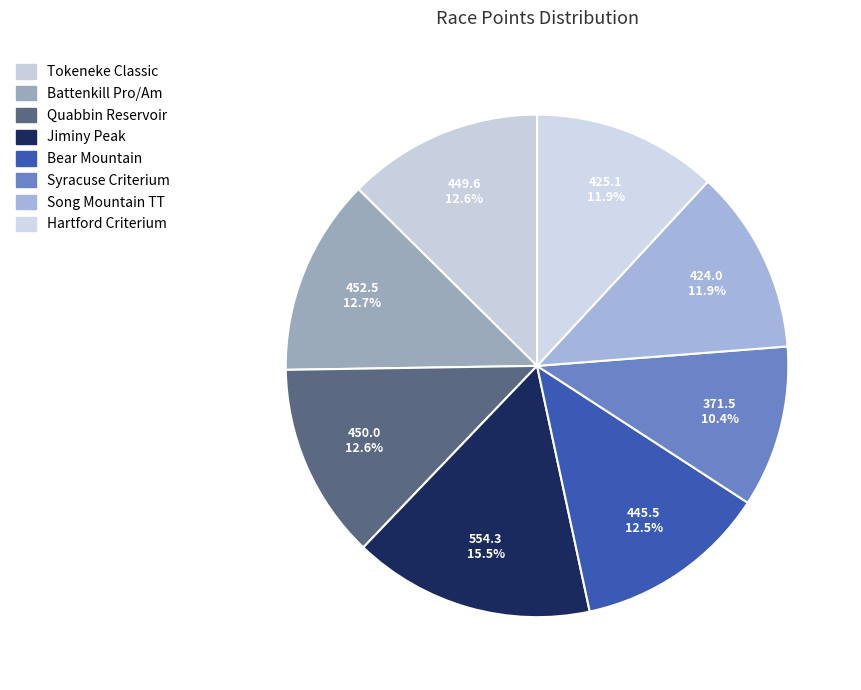

Which slice is the largest?

Jiminy Peak